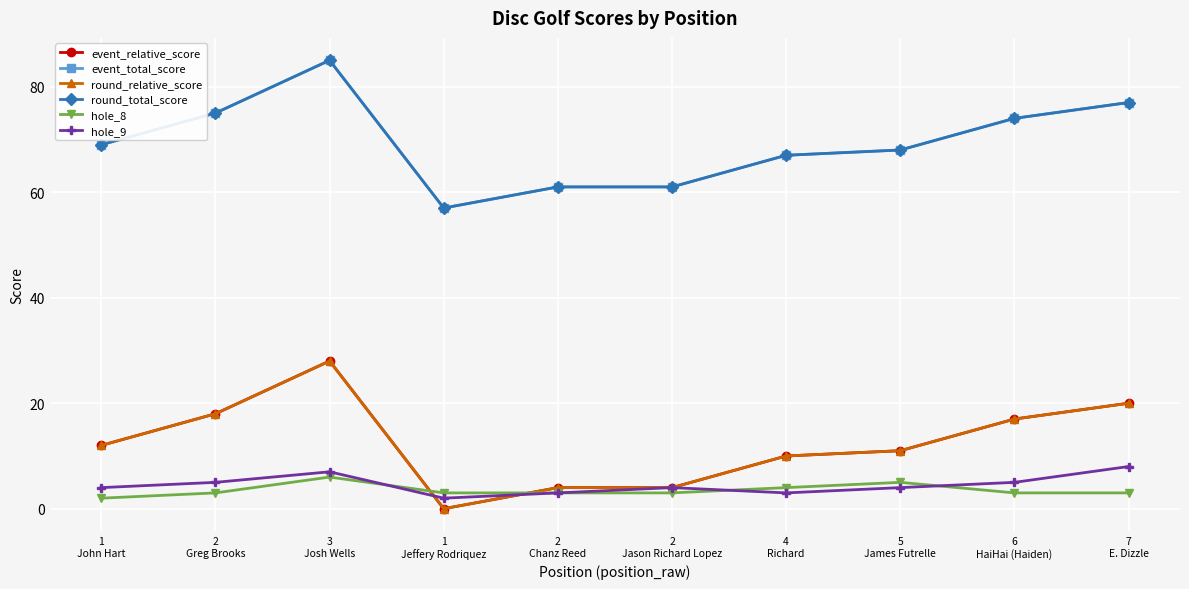

What position from the left is 1
John Hart?

1